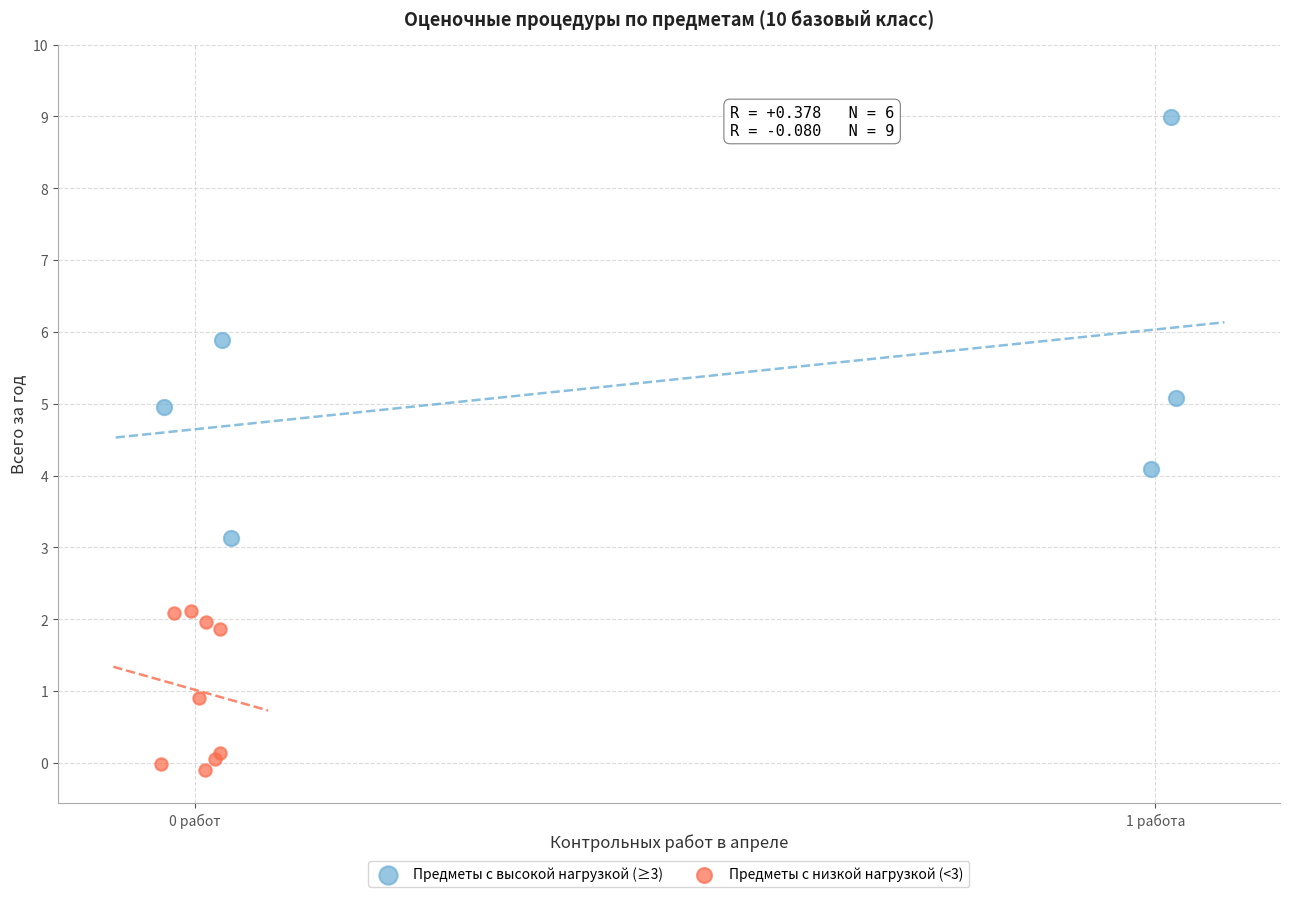

Which series reaches the minimum Y coordinate?

Предметы с низкой нагрузкой (<3)